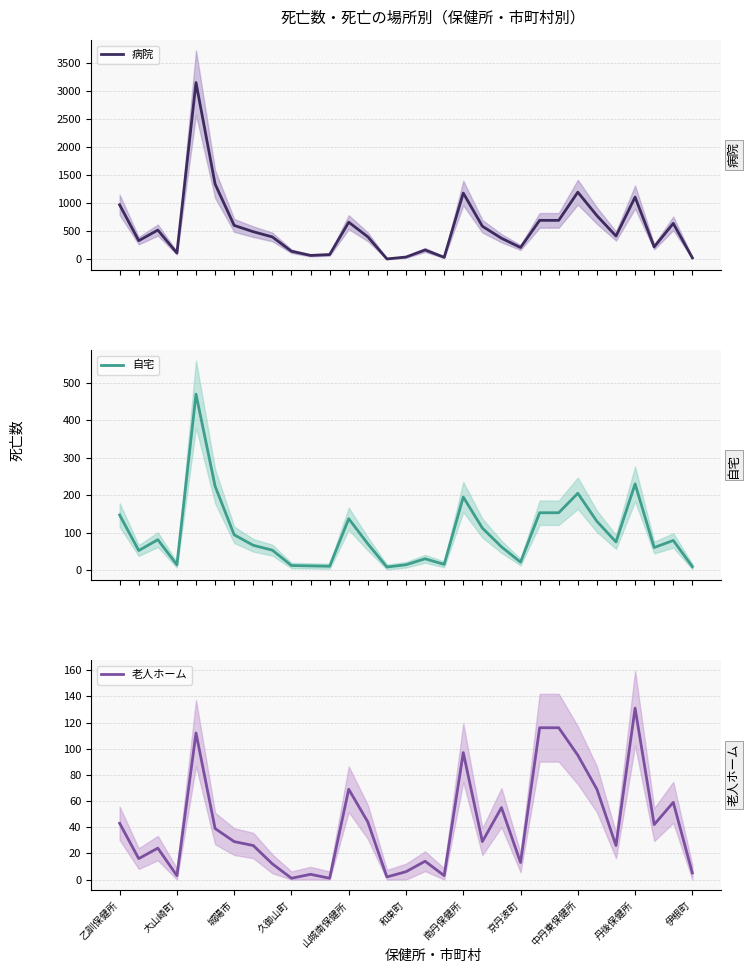

What is the total value across all series at 乙訓保健所?

1162